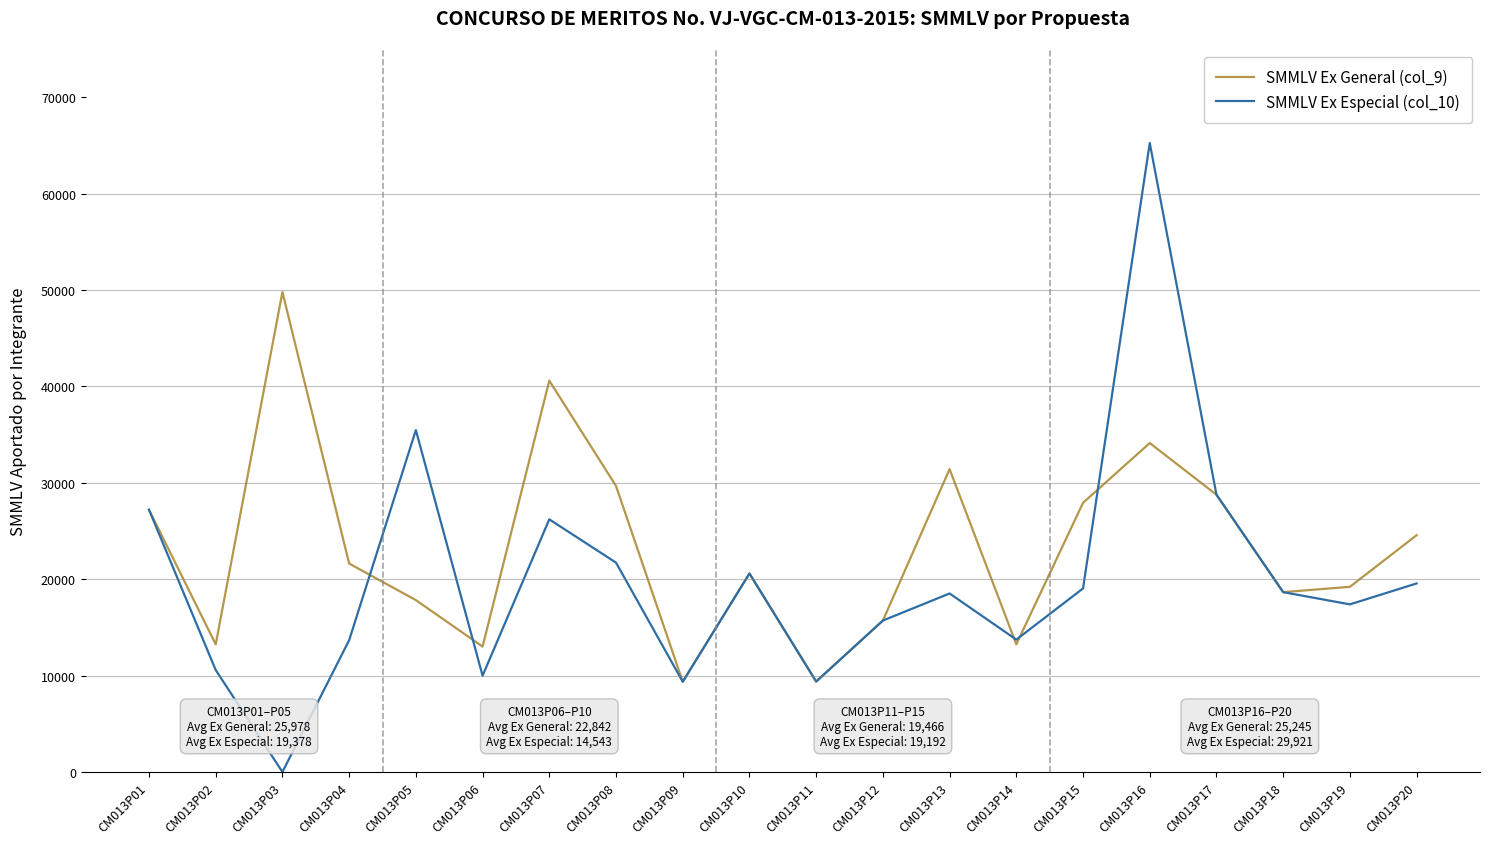

Which series has the widest spread of values?

SMMLV Ex Especial (col_10)